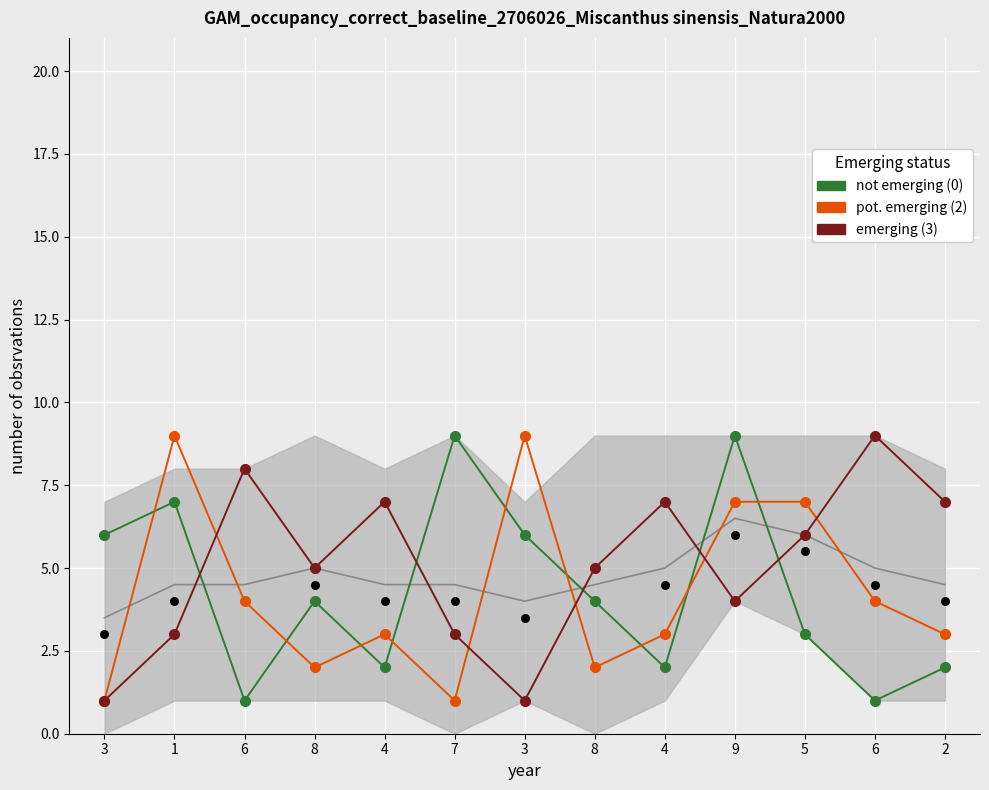

Is the value of emerging (3) at 3 greater than the value of pot. emerging (2) at 3?

No